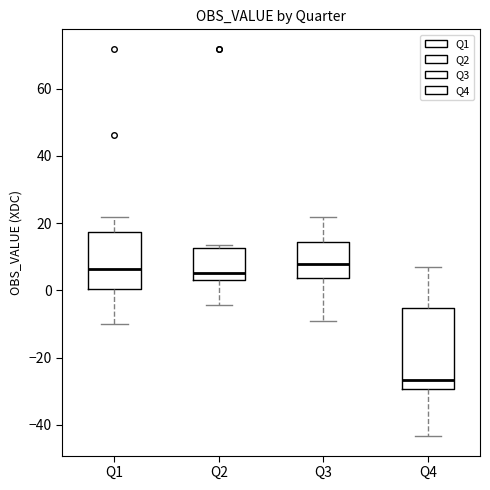

Reading left to right, transcribe this box plot: for each box, give where its median line is, the range the box spans, and where its two whiskers end, as read against the y-axis. The values are not printed on the chart, so give them approximately, as read against the axis.

Q1: median 6, box 0 to 18, whiskers -10 to 22
Q2: median 6, box 2 to 12, whiskers -4 to 14
Q3: median 8, box 4 to 14, whiskers -10 to 22
Q4: median -26, box -30 to -6, whiskers -44 to 6